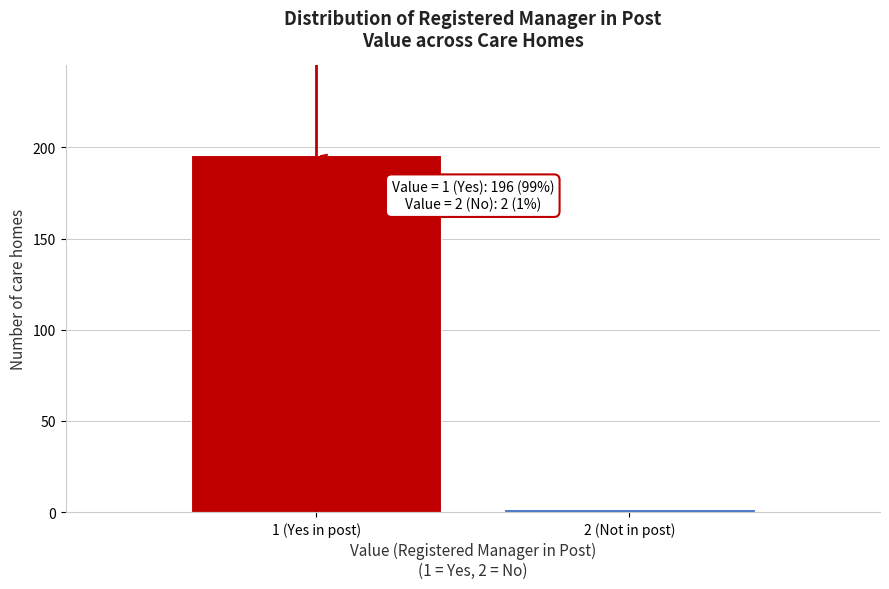

Reading left to right, what are all the values shown in this chart?

1 (Yes in post)=196	2 (Not in post)=2